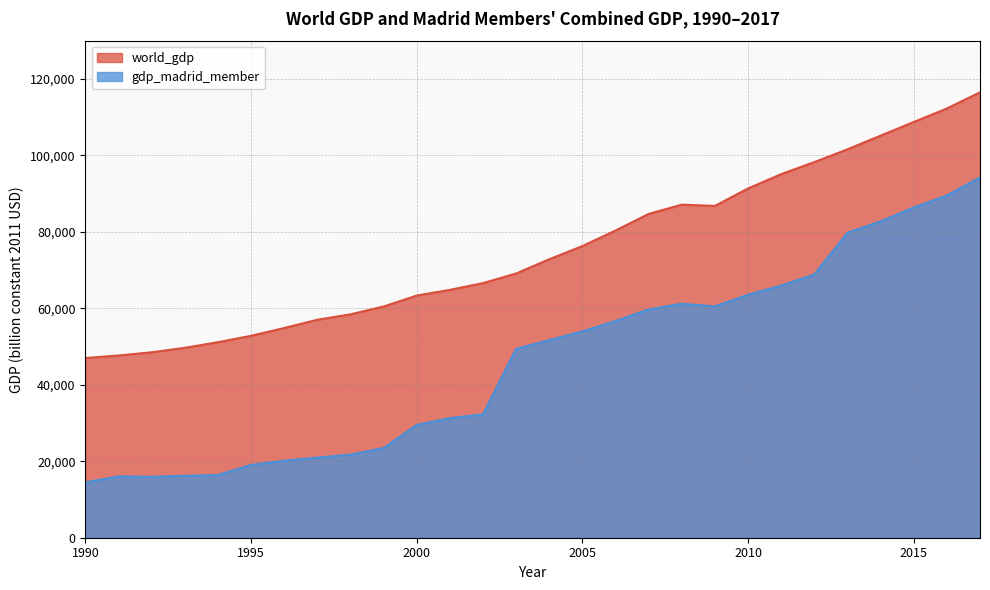

What is the minimum value shown in the chart?

14472.4